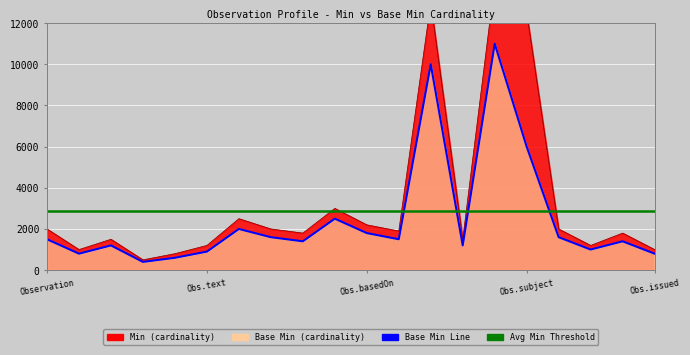

True or false: Avg Min Threshold has a value of 4098.7 at Obs.basedOn.

False